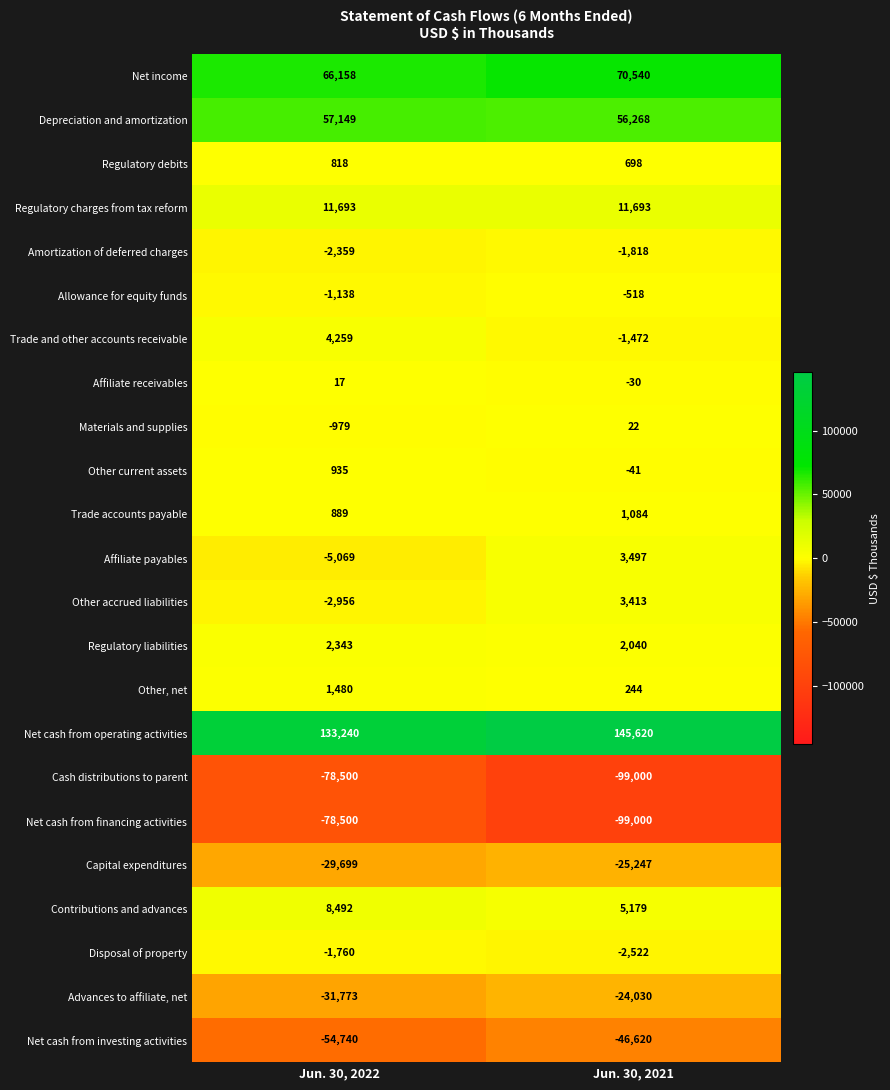

What is the spread (max minus min) of values at Jun. 30, 2021?

244620